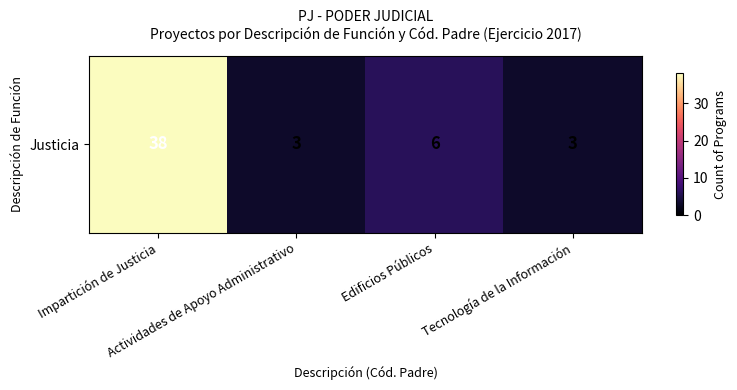

Which label corresponds to the smallest value in the chart?

Actividades de Apoyo Administrativo